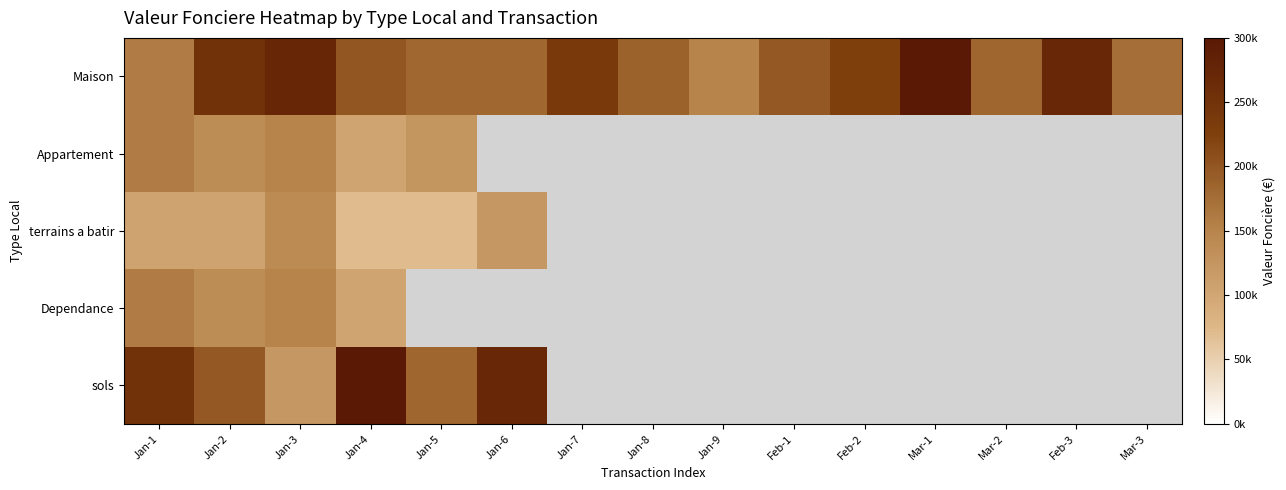

Is it true that Dependance equals 81977.3 at Jan-3?

False